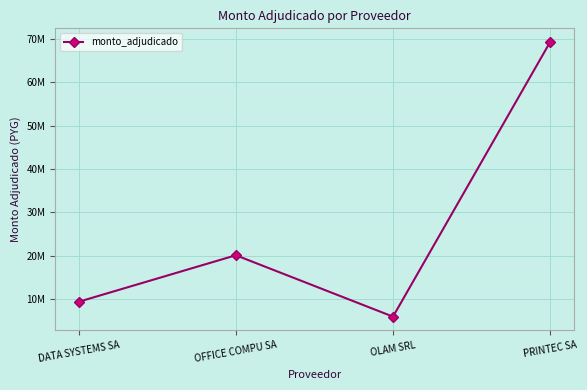

Is it true that the value at DATA SYSTEMS SA is 5697615?

False